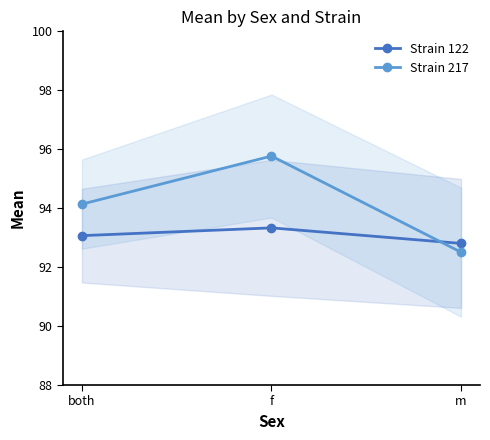

What is the difference between the Strain 217 values at both and m?

1.6